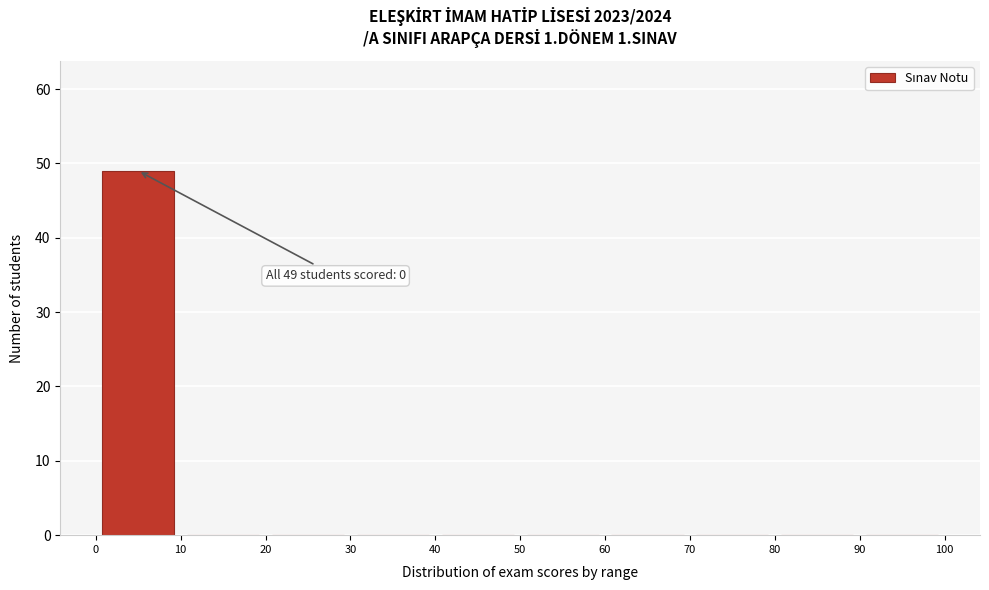

Which range on the x-axis has the tallest bar?

0 to 10